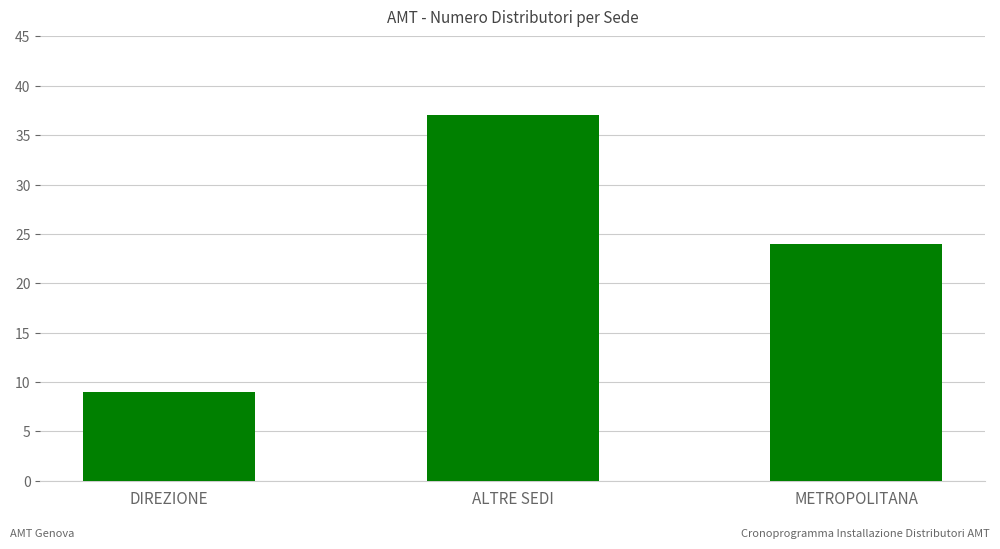

Reading left to right, extract all data points from this chart.

DIREZIONE=9	ALTRE SEDI=37	METROPOLITANA=24